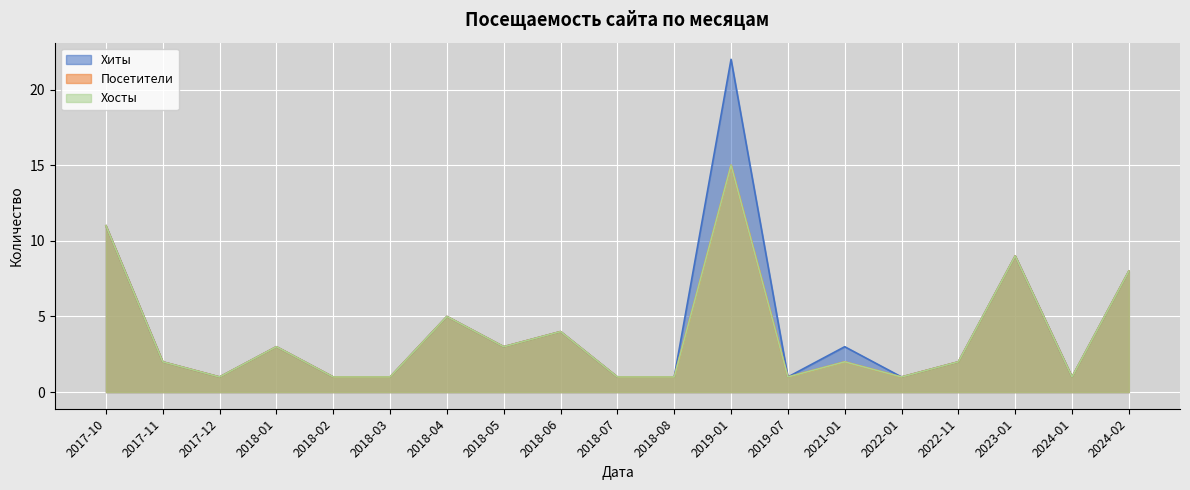

What is the value of the Посетители point at the 13th from the left?

1